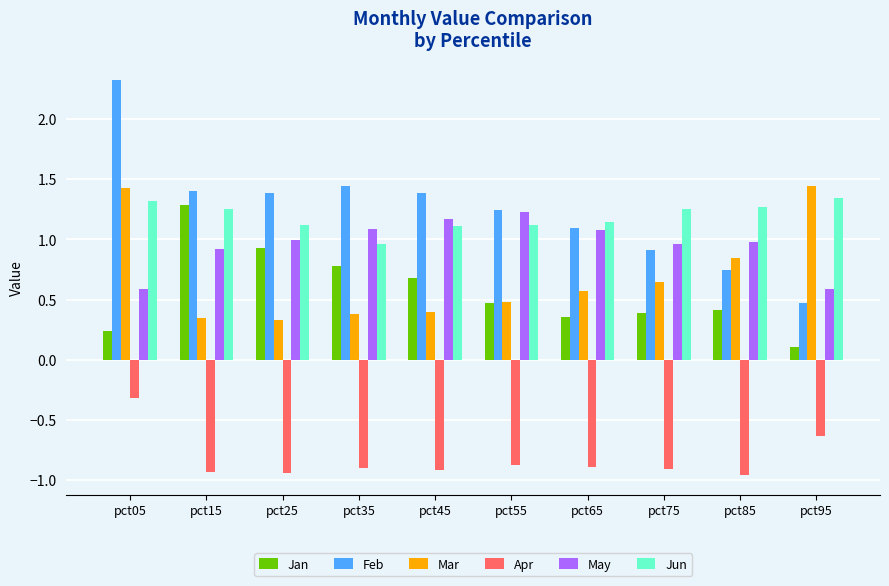

Which category has the highest value across all series?

pct05